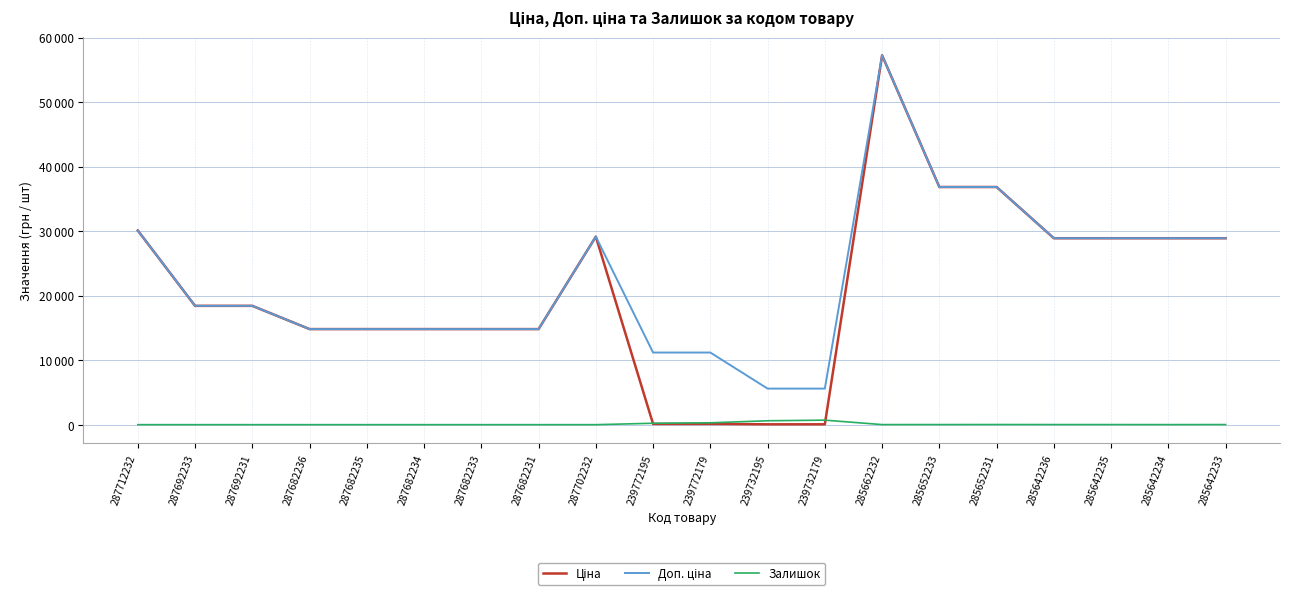

How many positive values does the Залишок series have?

11